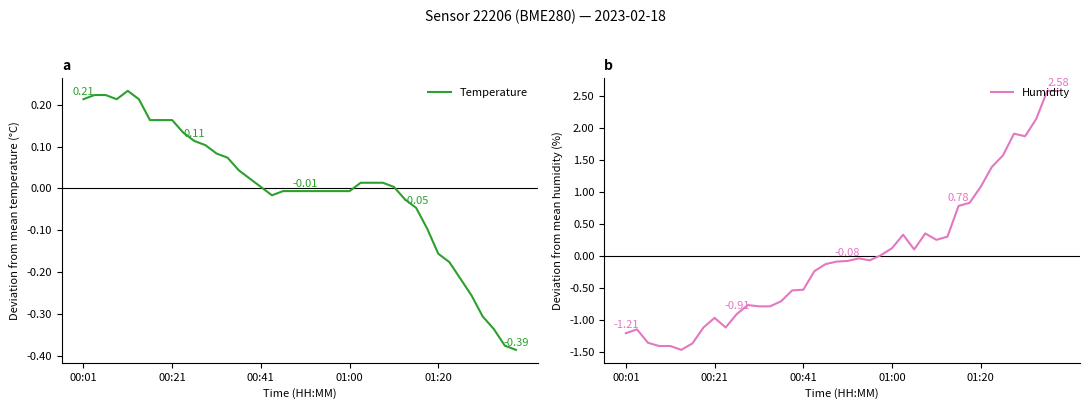

Which category has the highest value in the Humidity series?

38